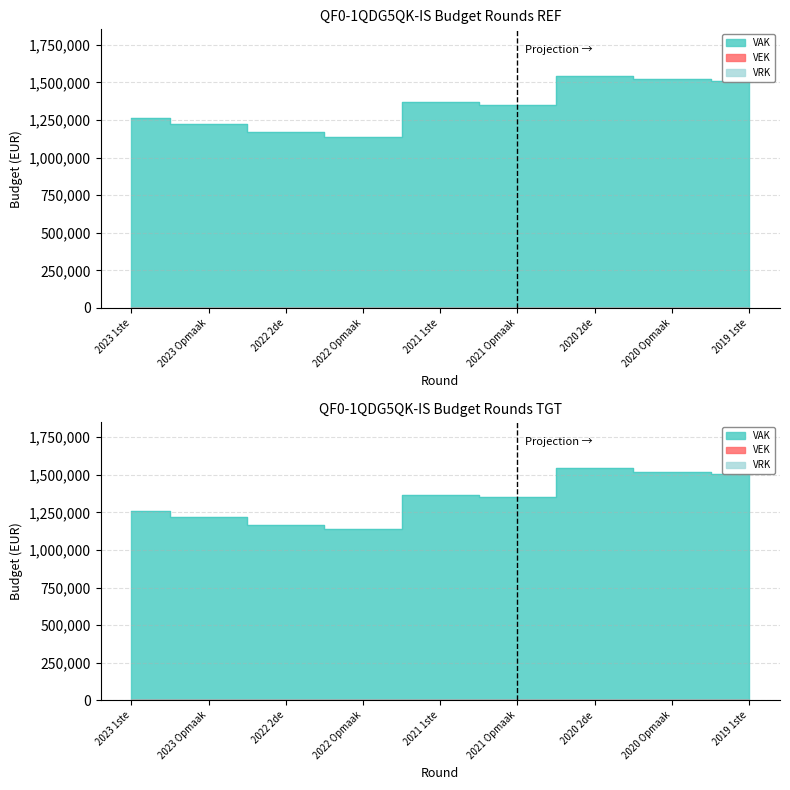

What is the greatest value displayed?

1543753